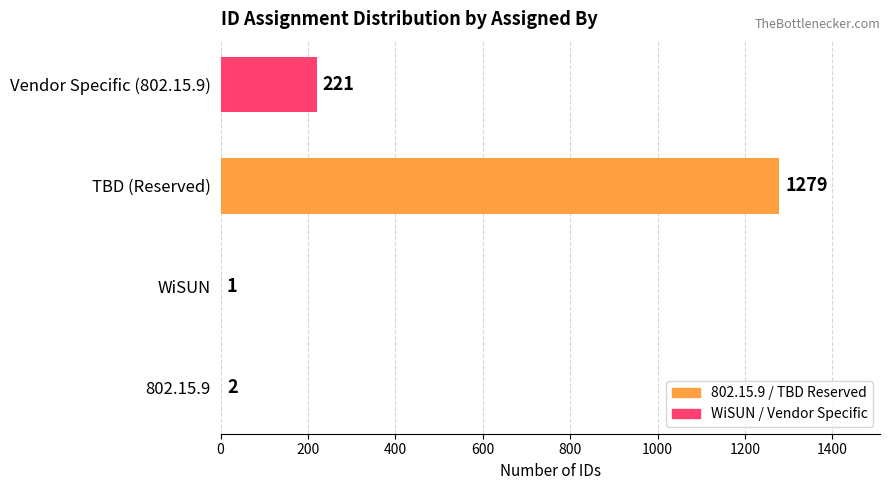

What is the average value?

376